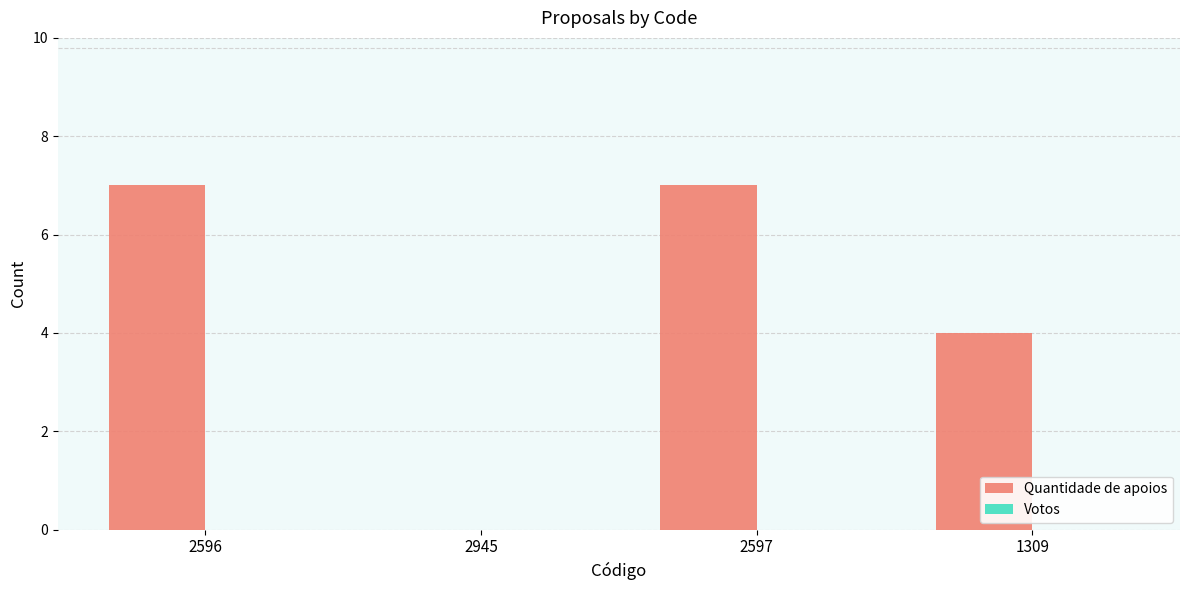

What is the sum of the values at 2597 and 2945?

7